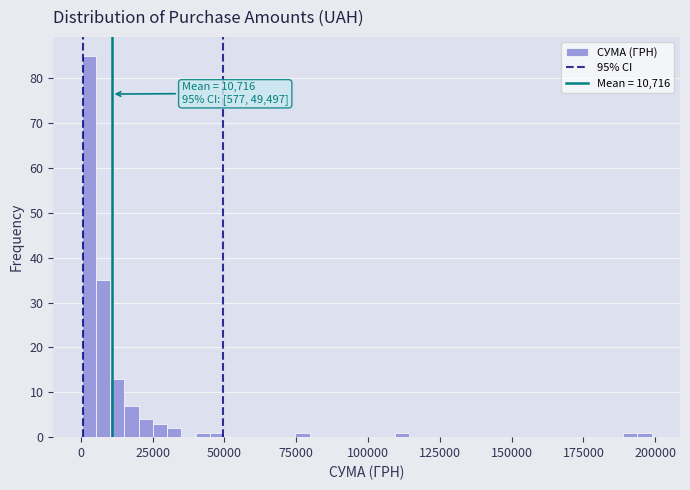

Around what value on the x-axis is the tallest bar? Give the approximate position of its centre, as read against the axis.

5000